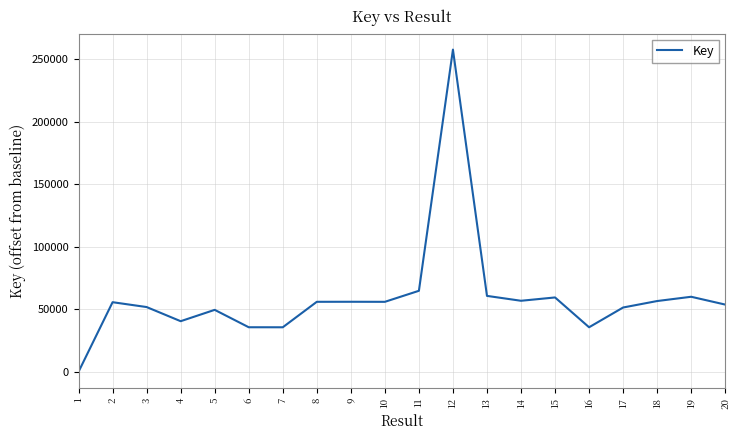

What is the difference between the maximum and minimum values?

257540